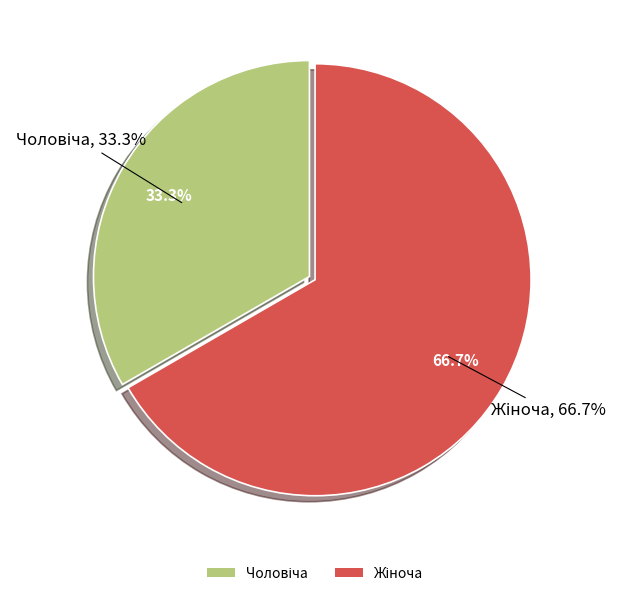

What percentage do Жіноча and Чоловіча together represent?

100.0%